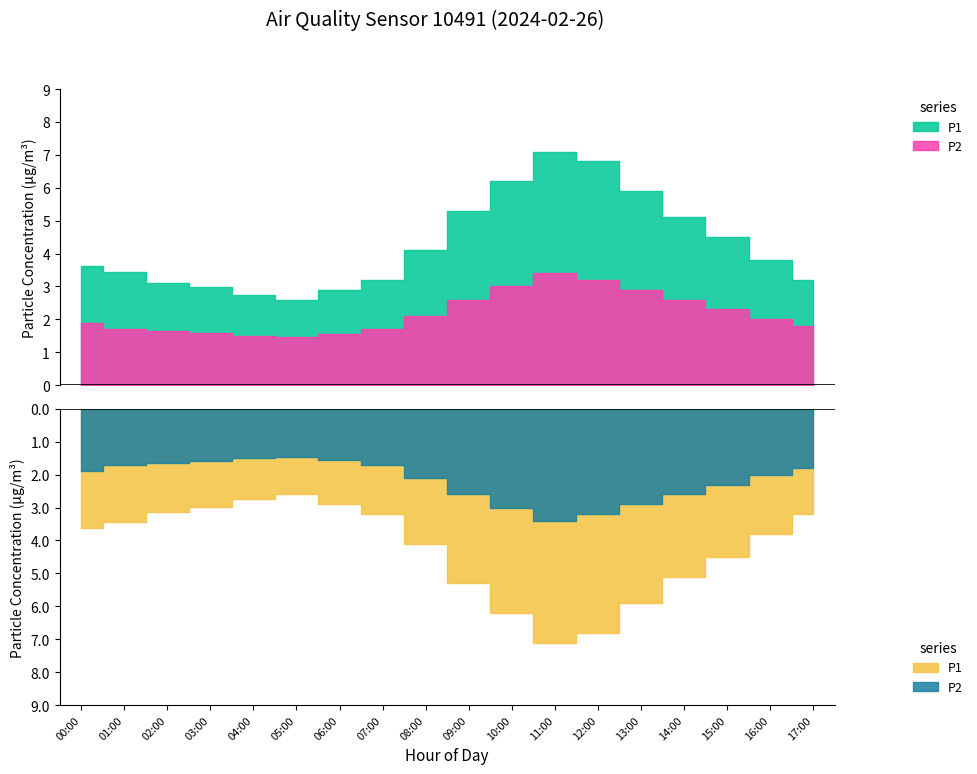

What is the minimum value shown in the chart?

1.4